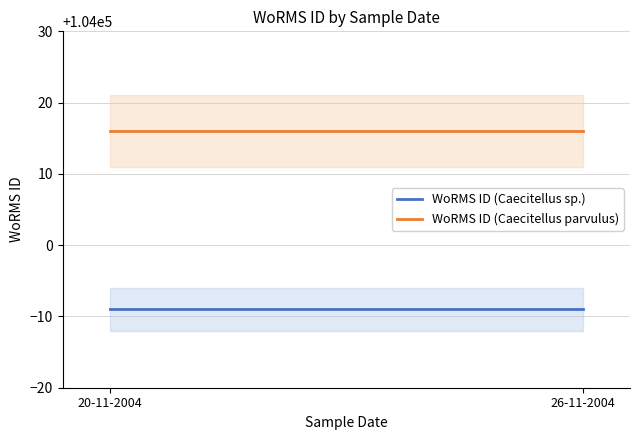

Does the chart have visible grid lines?

Yes